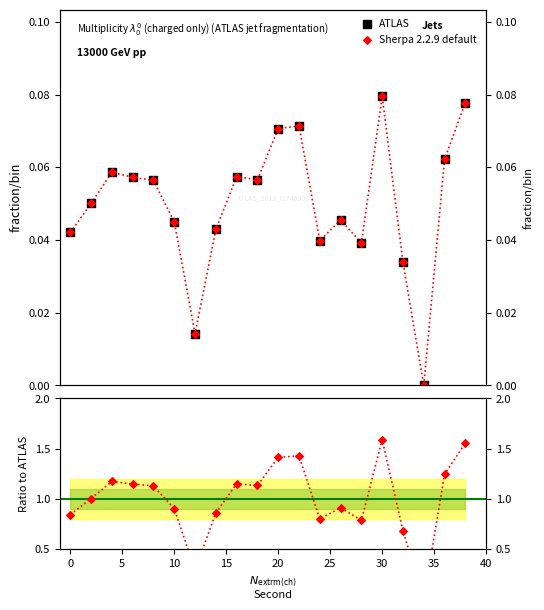

Which series has the largest Y range (max minus min)?

Ratio to ATLAS